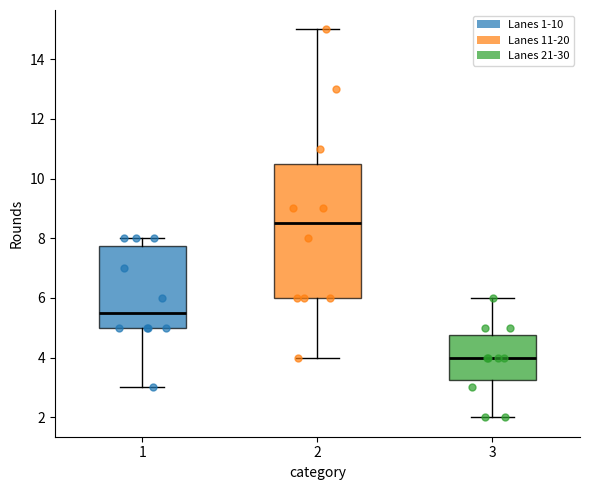

Which box has the lowest median line?

3